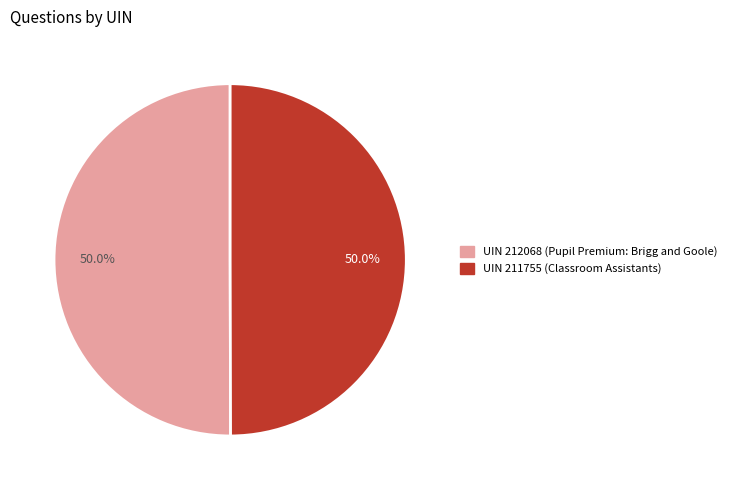

Count the number of slices in the pie.

2